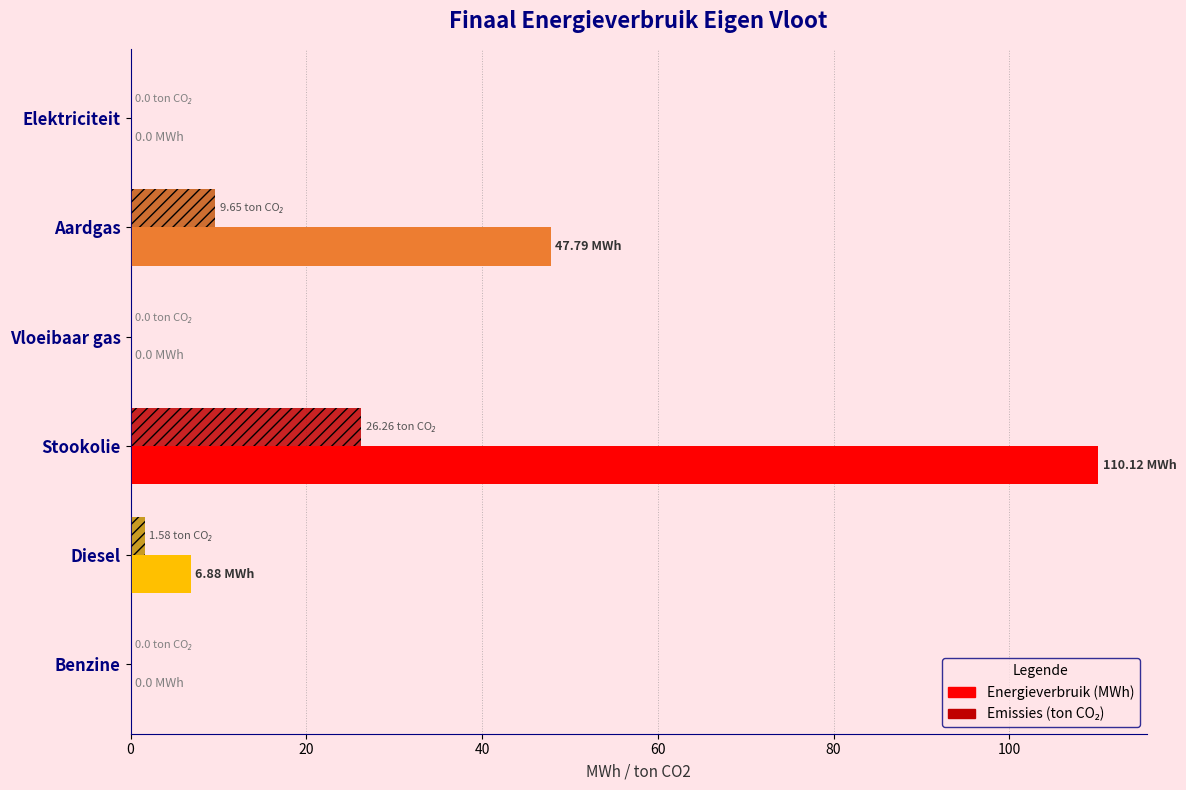

At which category is the sum across all series the highest?

Stookolie